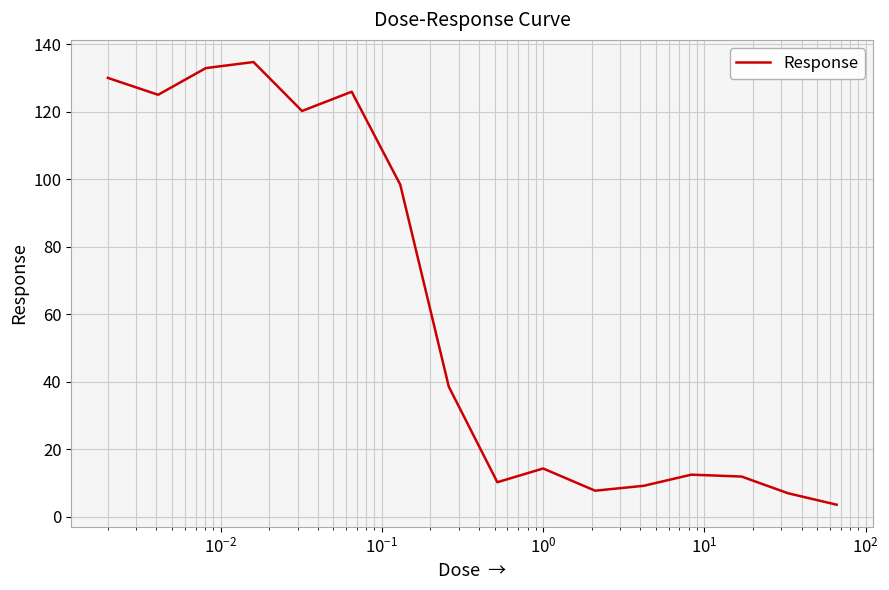

What is the maximum value shown in the chart?

134.7